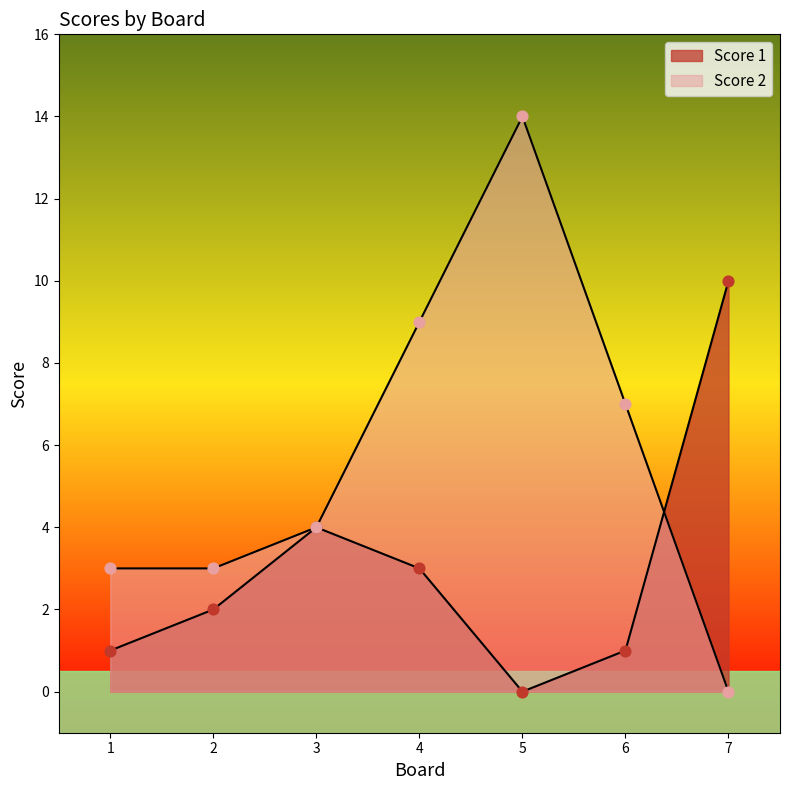

What is the total value across all series at 5?

14